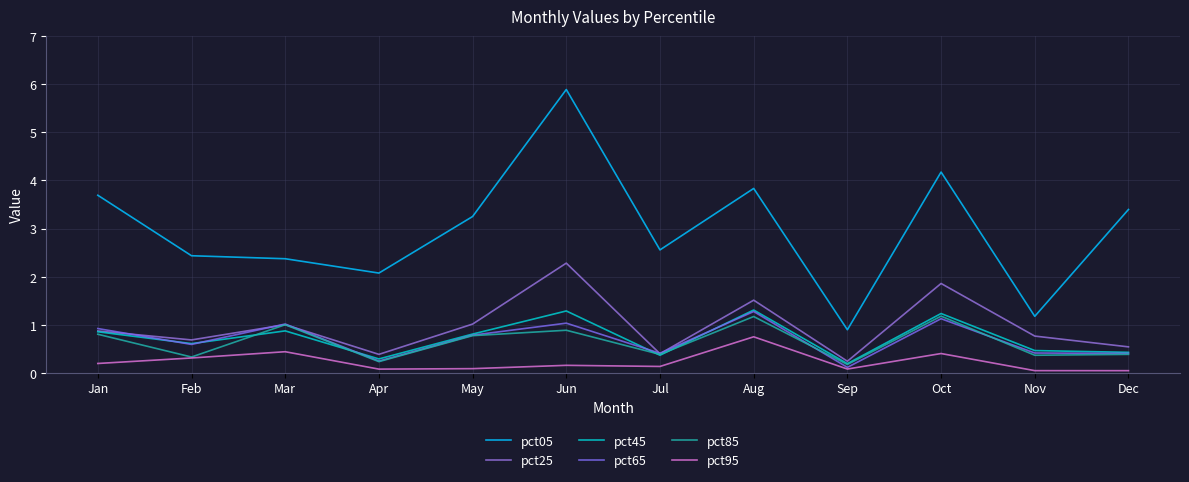

Which series has the largest range (max minus min)?

pct05